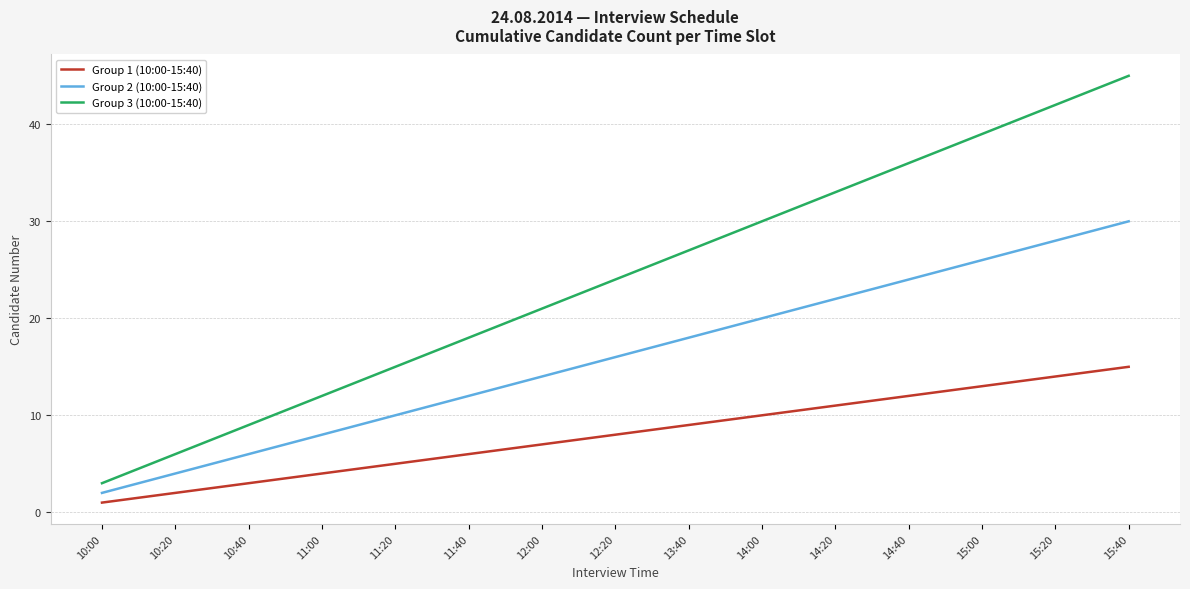

At how many categories does at least one series exceed 34?

4